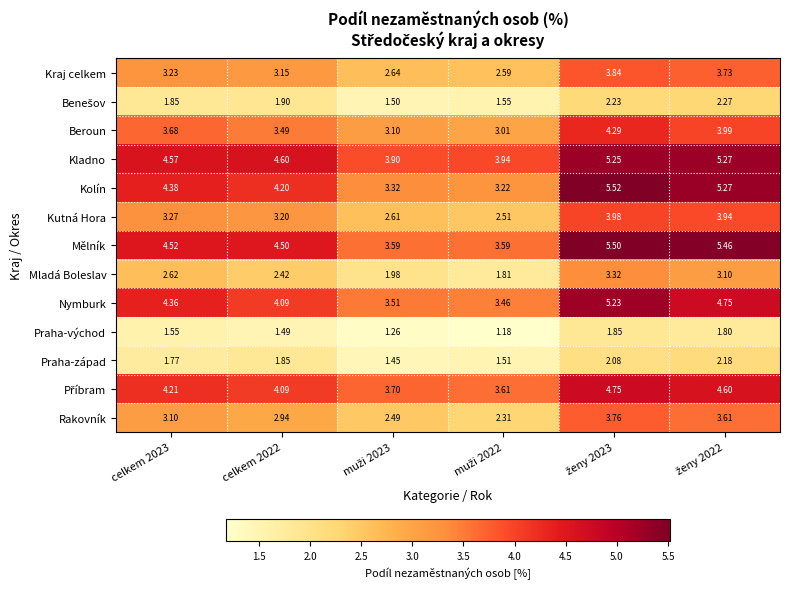

Between celkem 2023 and celkem 2022, which series saw the biggest shift?

Nymburk